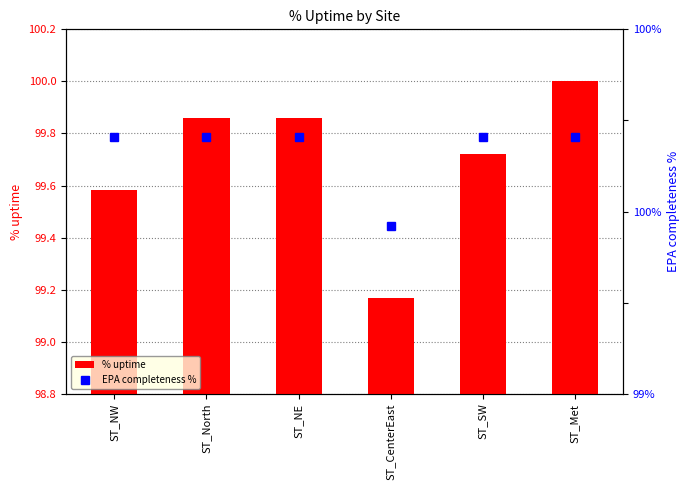

Is it true that EPA completeness % equals 100.0 at ST_NE?

True